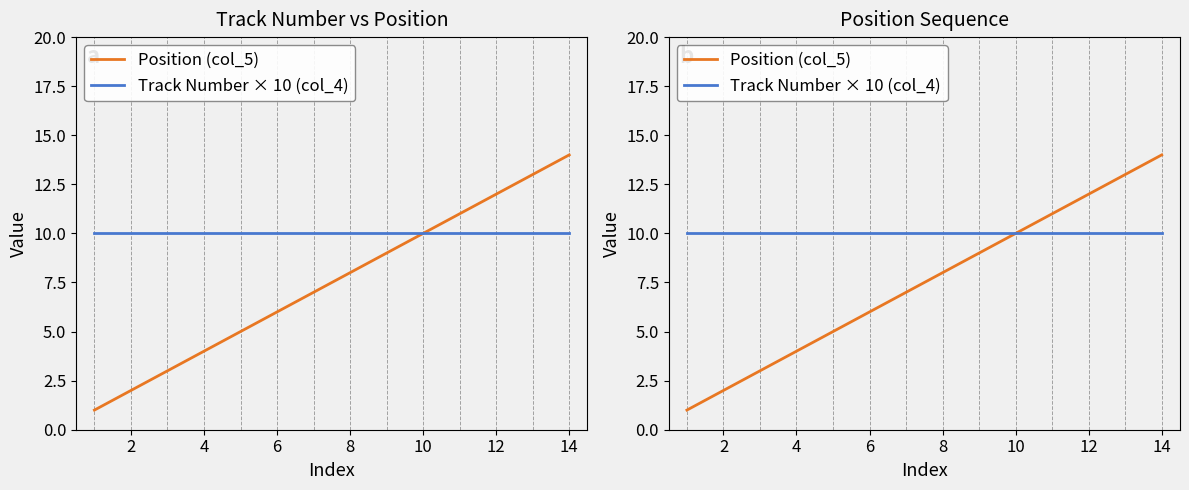

What are all the series names shown in the legend?

Position (col_5), Track Number × 10 (col_4)